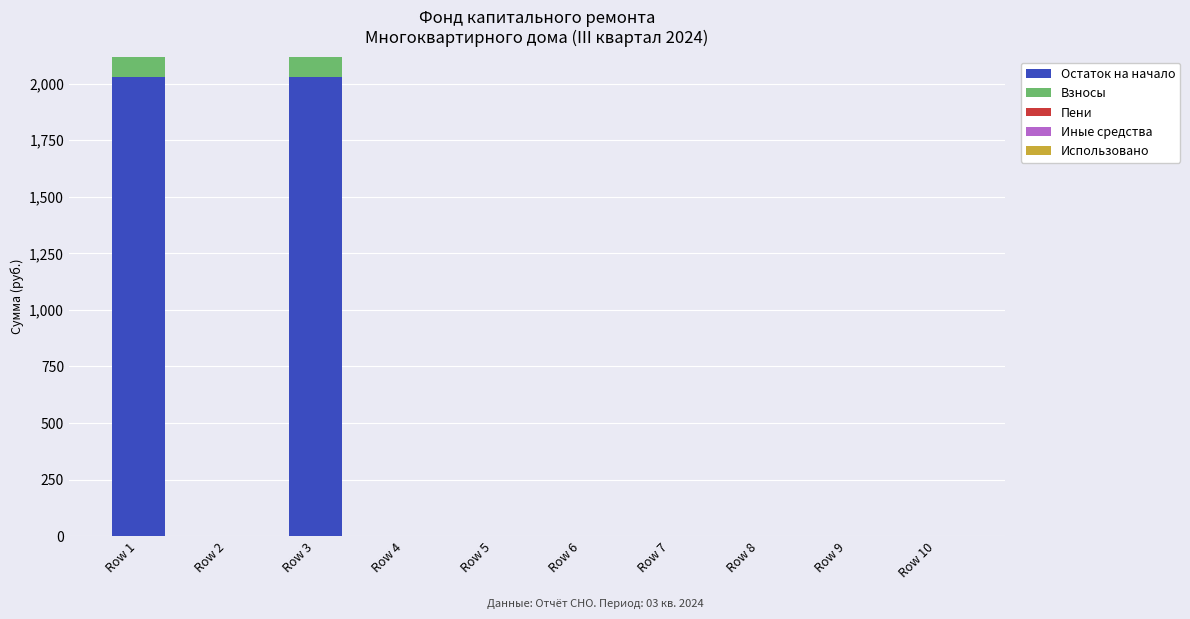

What is the maximum value for Остаток на начало?

2028.5